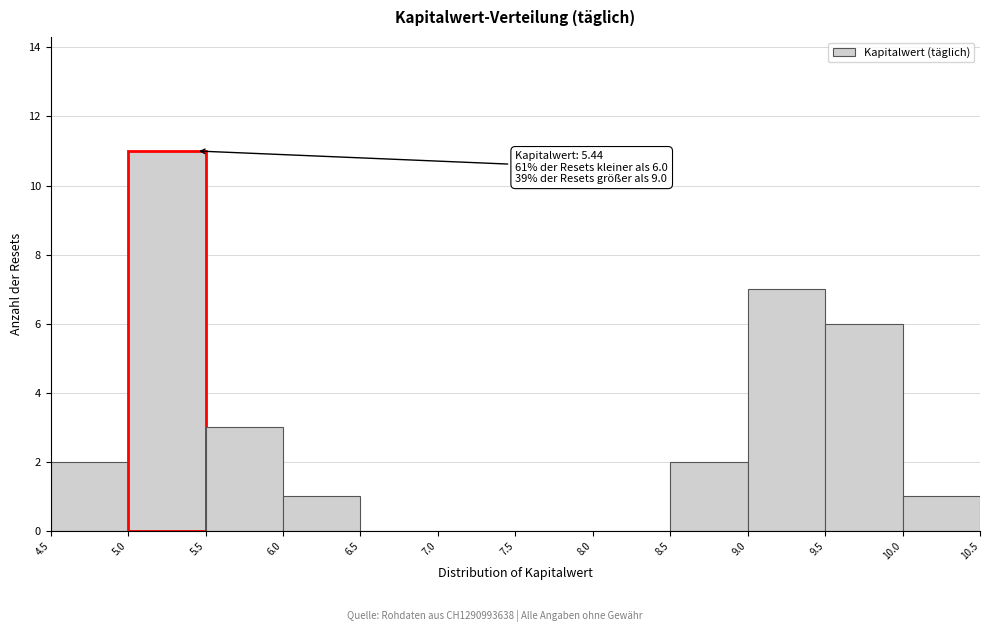

Over which range of the x-axis is the bar tallest?

5.0 to 5.5